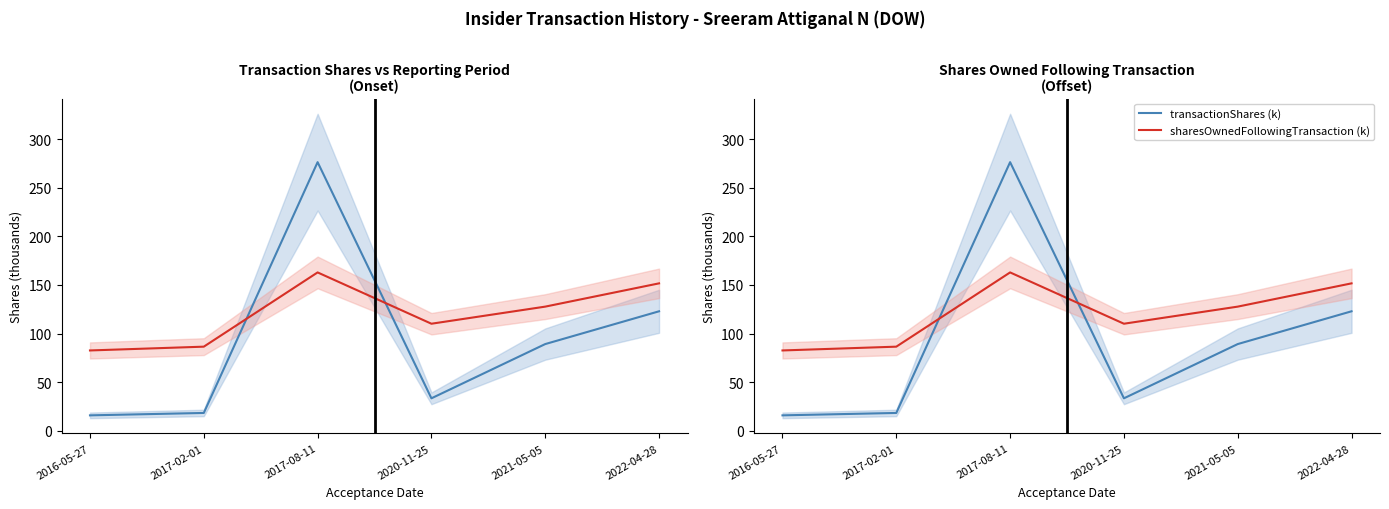

How many data points in sharesOwnedFollowingTransaction (k) are less than 127?

3